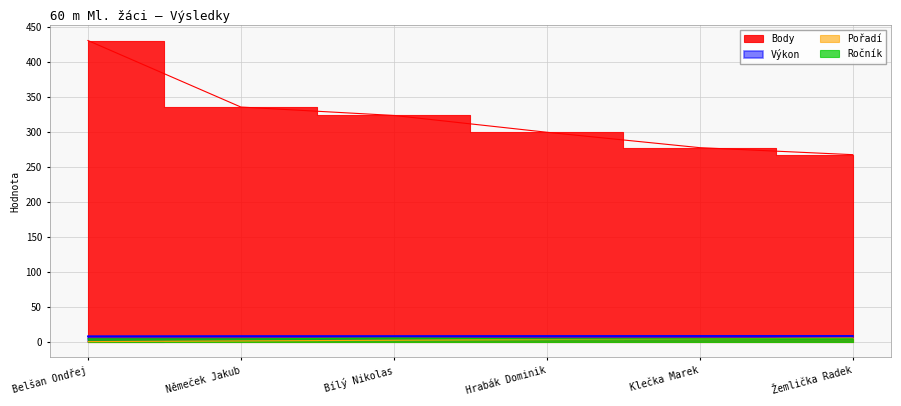

What is the maximum value for Výkon?

9.2